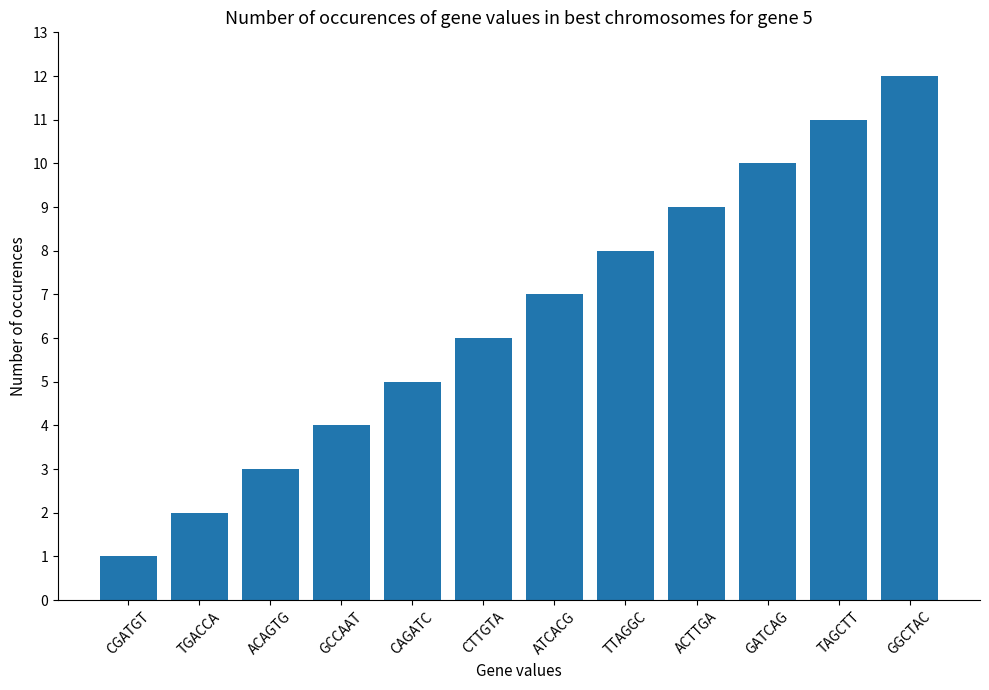

Which category has the highest value across all series?

GGCTAC